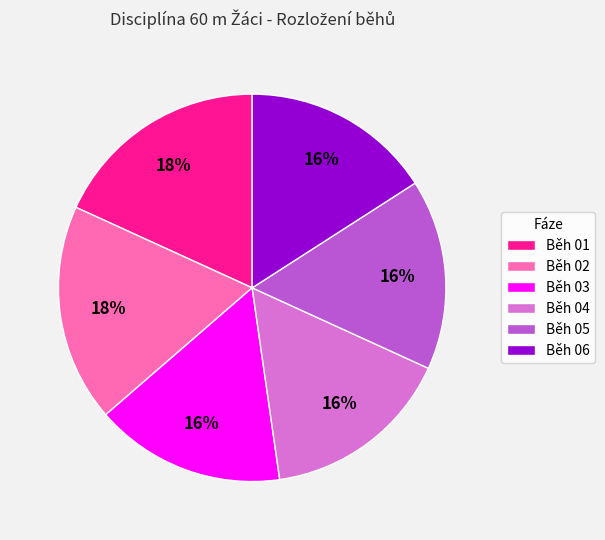

Does Běh 05 represent more than half of the total?

No